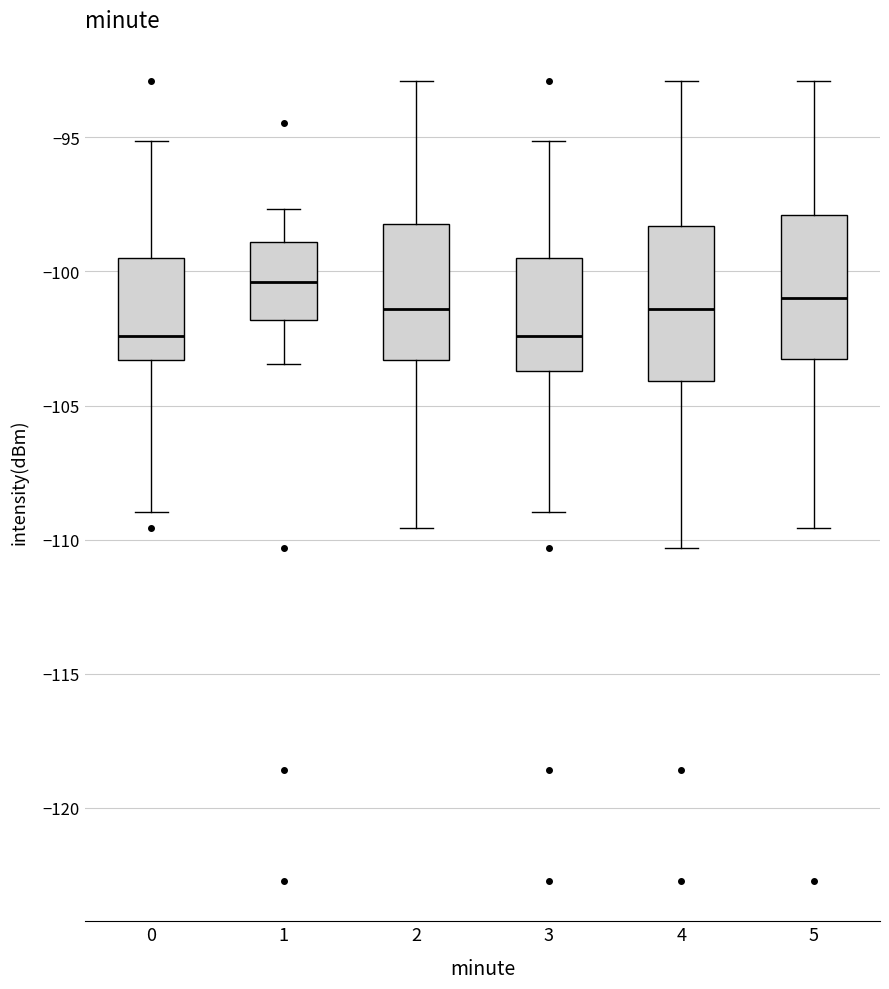

Reading left to right, read every box against the y-axis: the position of its median line, the range the box covers, and the ends of its whiskers. The values are not printed on the chart, so give them approximately, as read against the axis.

0: median -102.5, box -103.5 to -99.5, whiskers -109.0 to -95.0
1: median -100.5, box -102.0 to -99.0, whiskers -103.5 to -97.5
2: median -101.5, box -103.5 to -98.0, whiskers -109.5 to -93.0
3: median -102.5, box -103.5 to -99.5, whiskers -109.0 to -95.0
4: median -101.5, box -104.0 to -98.5, whiskers -110.5 to -93.0
5: median -101.0, box -103.0 to -98.0, whiskers -109.5 to -93.0